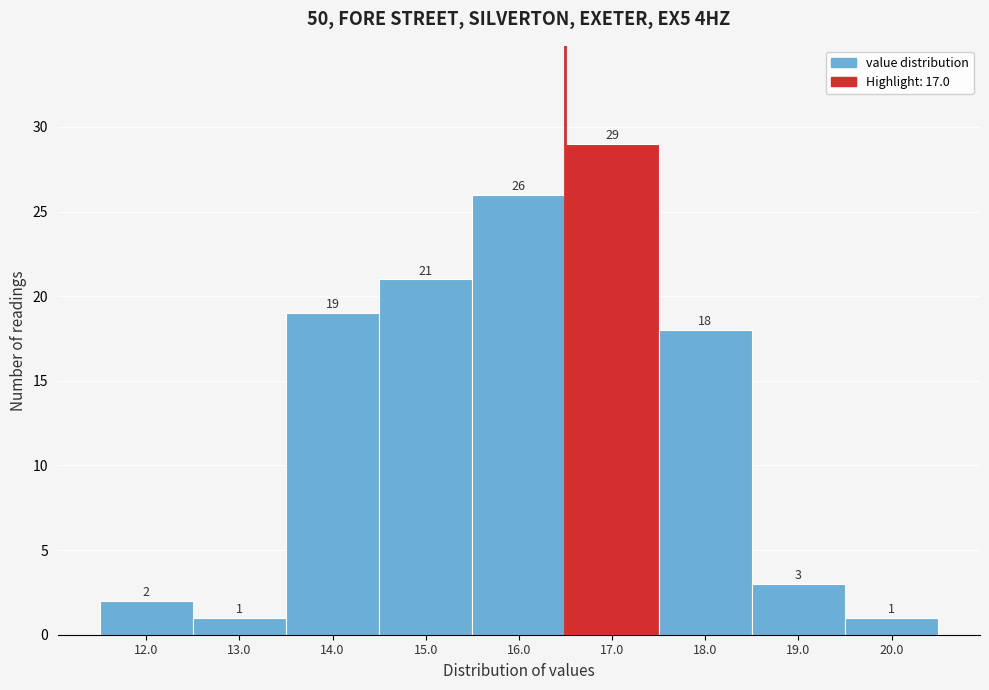

Reading left to right, transcribe all the data shown in this chart.

2	1	19	21	26	29	18	3	1